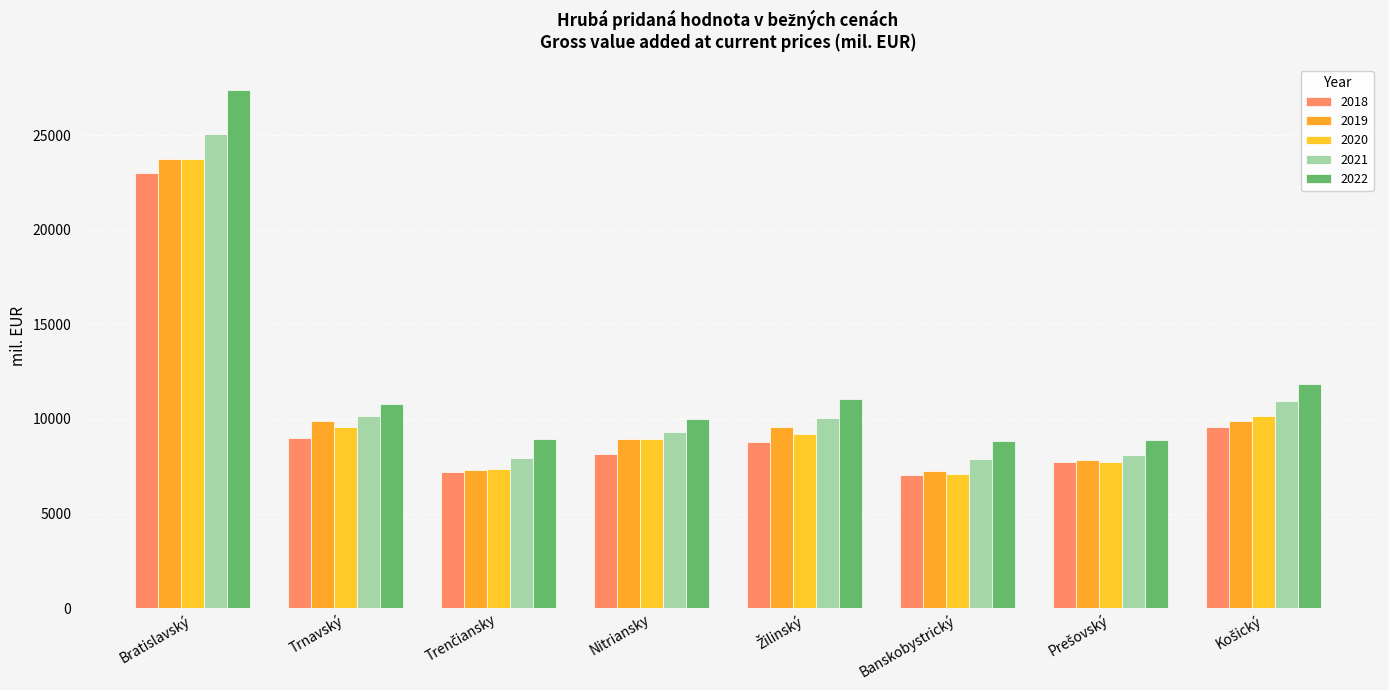

How many data points does each series have?

8